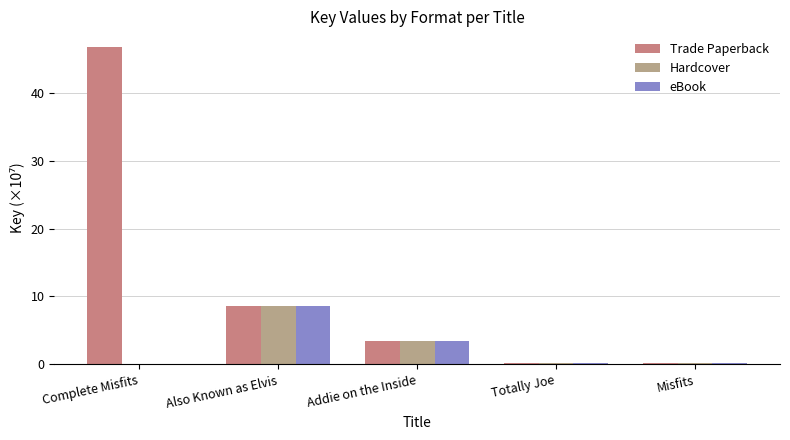

Between Complete Misfits and Misfits, which series saw the biggest shift?

Trade Paperback